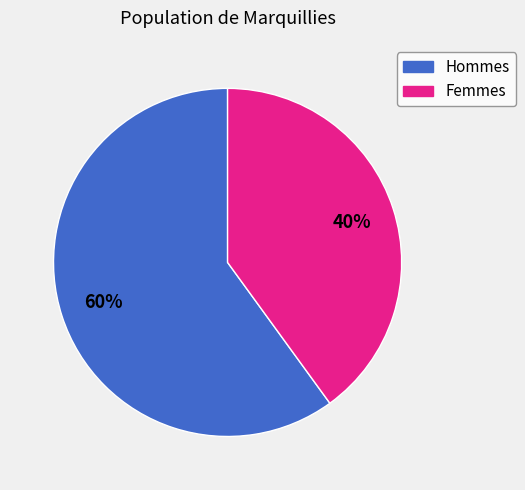

Does any single category account for the majority?

Yes